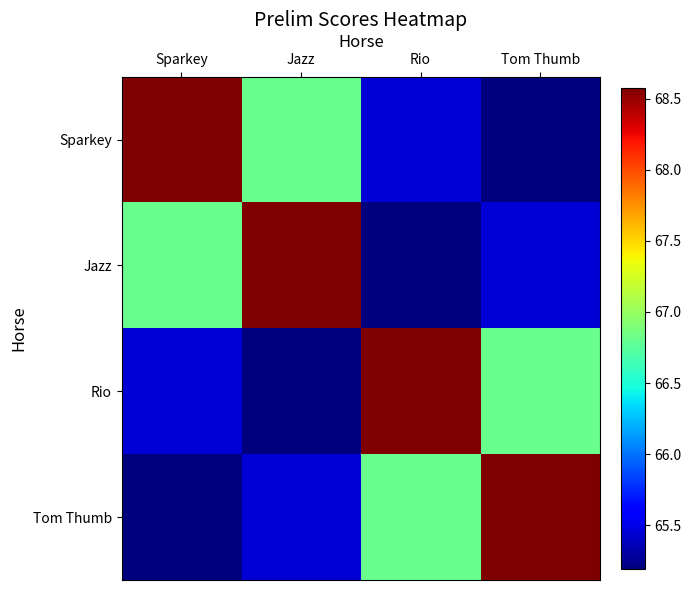

Reading left to right, transcribe all the data shown in this chart.

Sparkey: Sparkey=68.6	Jazz=66.8	Rio=65.5	Tom Thumb=65.2
Jazz: Sparkey=66.8	Jazz=68.6	Rio=65.2	Tom Thumb=65.5
Rio: Sparkey=65.5	Jazz=65.2	Rio=68.6	Tom Thumb=66.8
Tom Thumb: Sparkey=65.2	Jazz=65.5	Rio=66.8	Tom Thumb=68.6